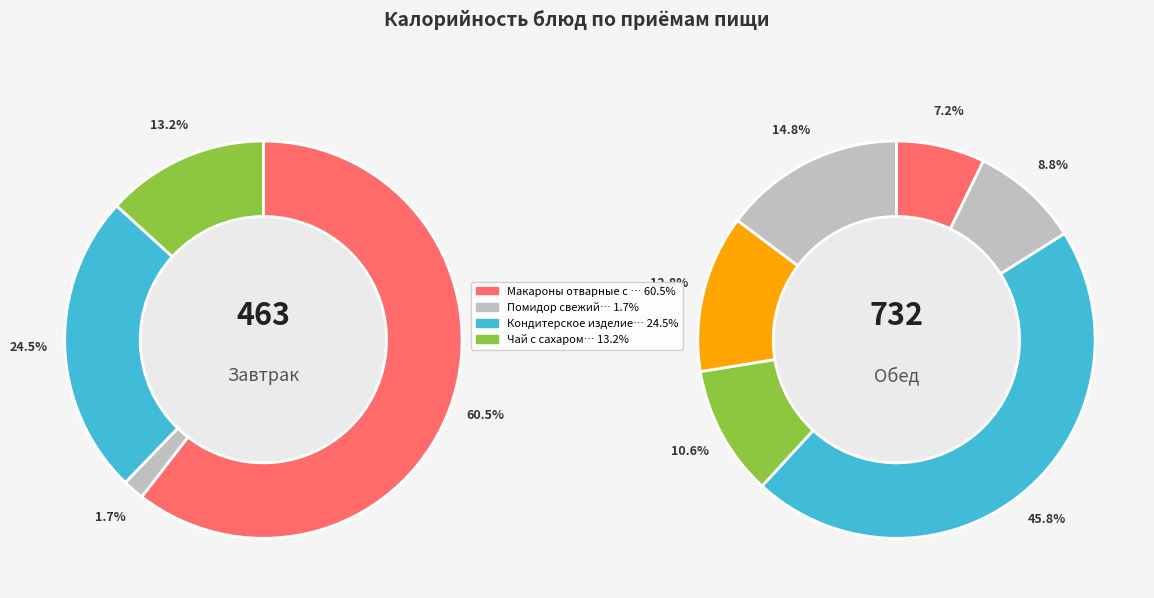

What is the ratio of the value at Чай с сахаром to the value at Салат из белокочанной капусты?

1.2